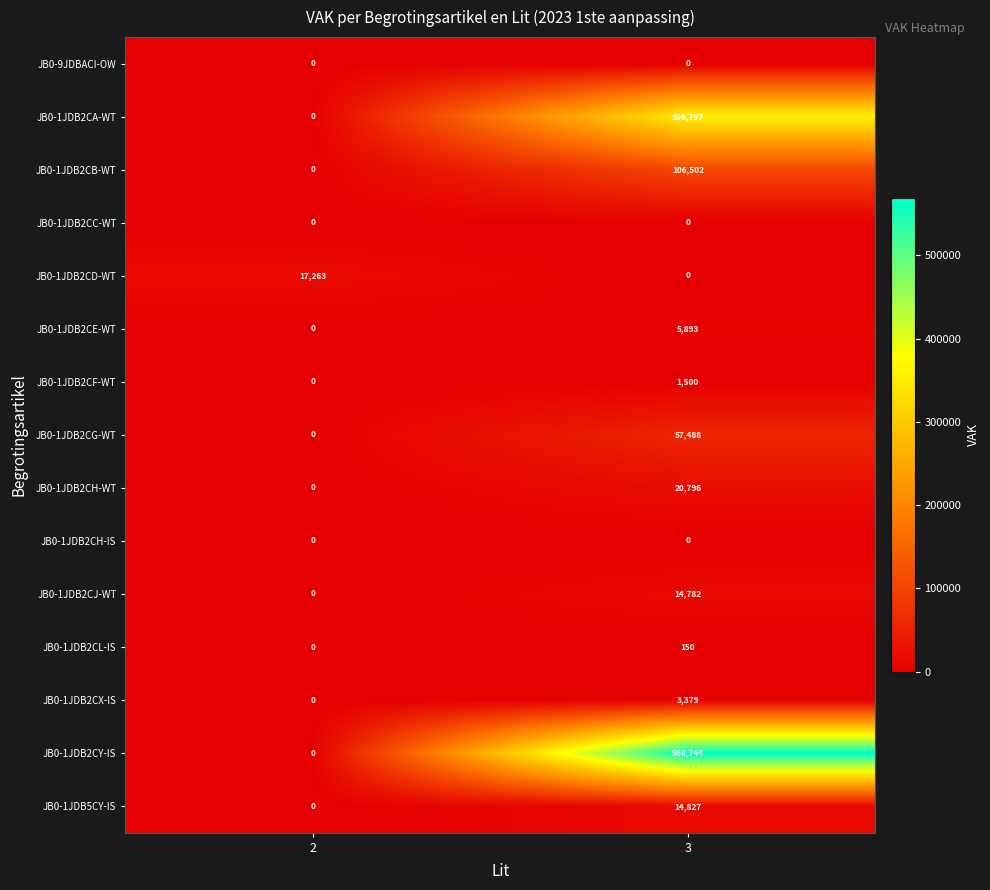

List the labels in order of JB0-1JDB2CF-WT value, smallest first.

2, 3